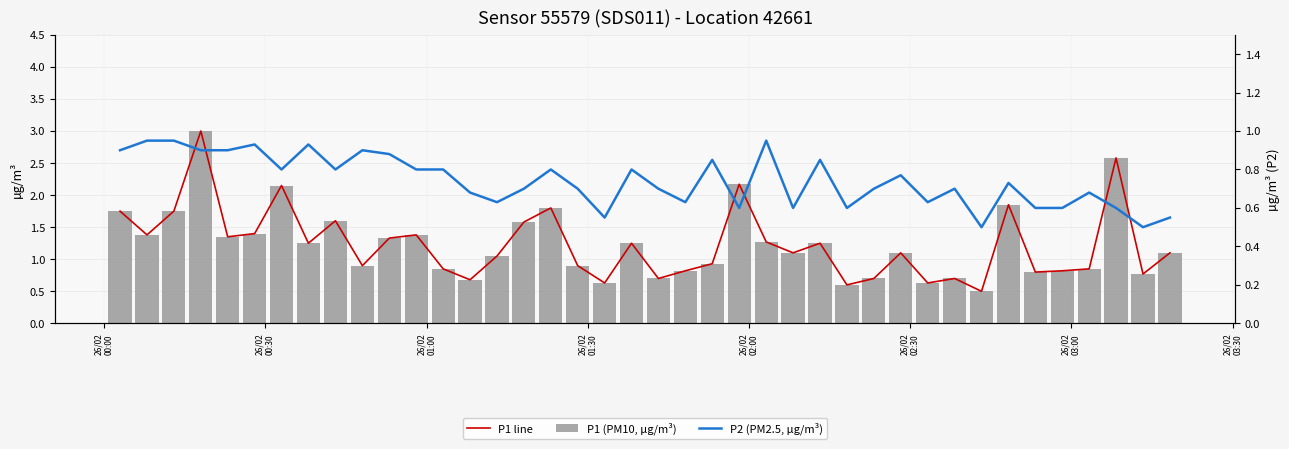

What is the minimum value for P1 (PM10, µg/m³)?

0.5